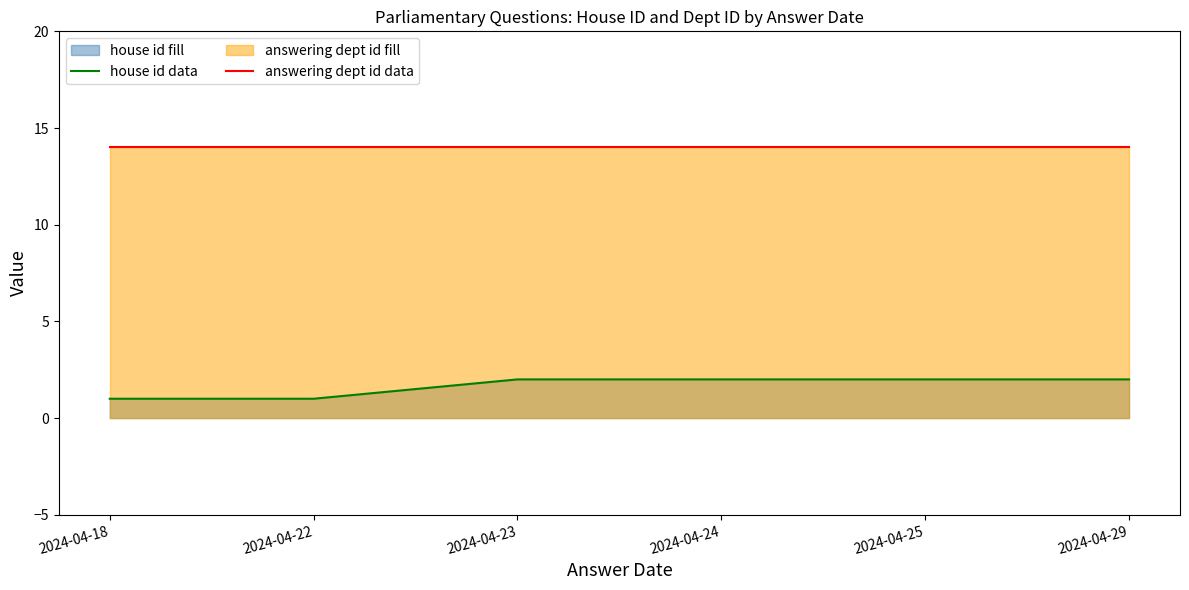

True or false: answering dept id data and house id data intersect in this chart.

False